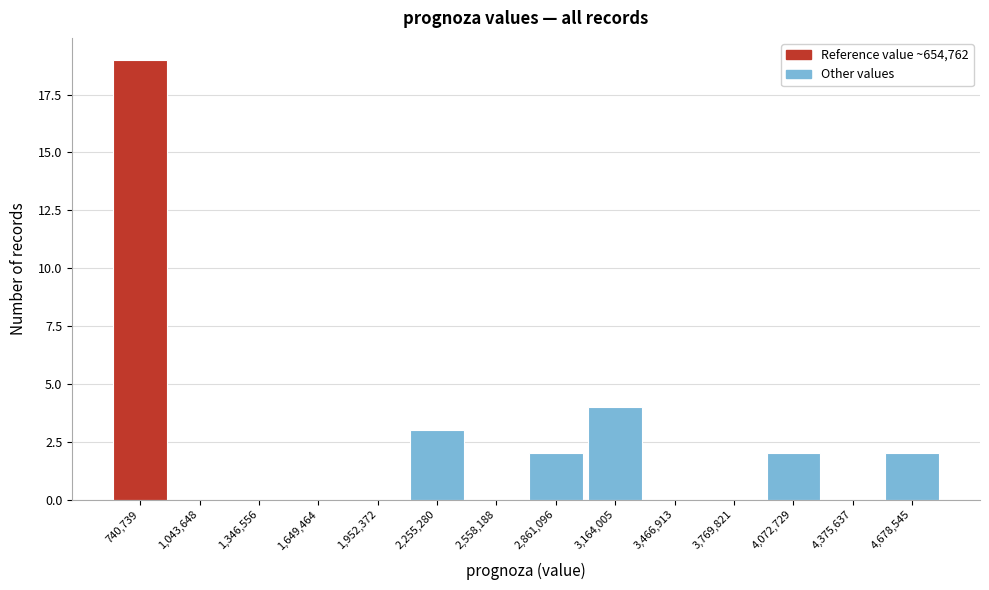

How tall is the bar that spans 600000 to 900000 on the x-axis? Neither the bar edges nor the heights are printed on the chart, so give them approximately, as read against the axes.

19